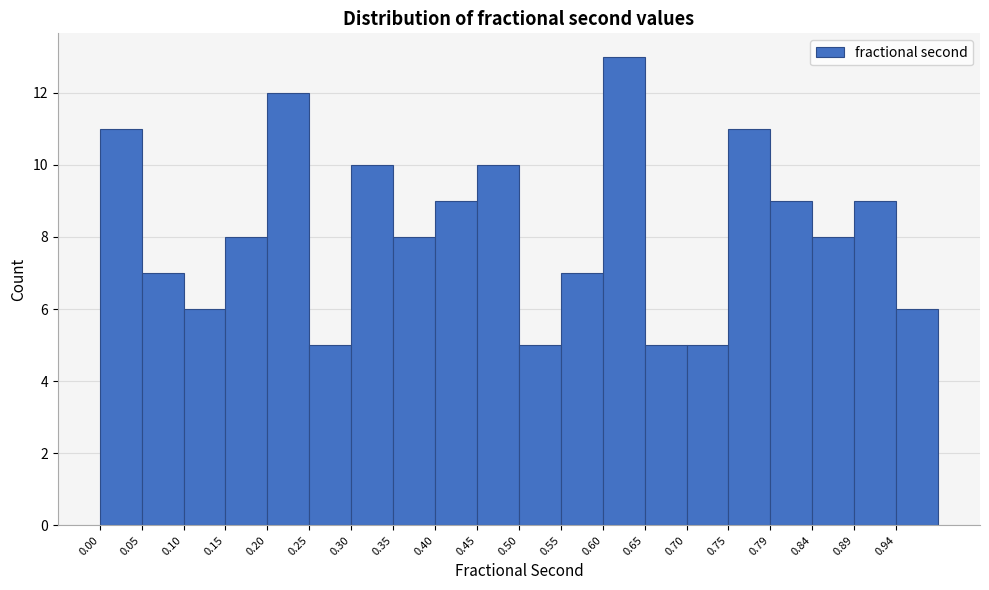

What is the height of the bar covering 0.450 to 0.500 on the x-axis? Neither the bar edges nor the heights are printed on the chart, so give them approximately, as read against the axes.

10